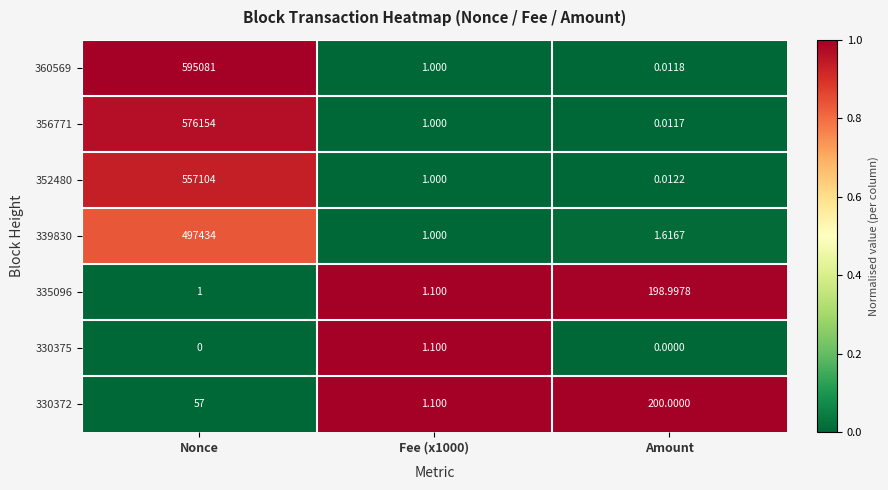

Is the value of 330372 at Amount greater than the value of 339830 at Fee (x1000)?

Yes